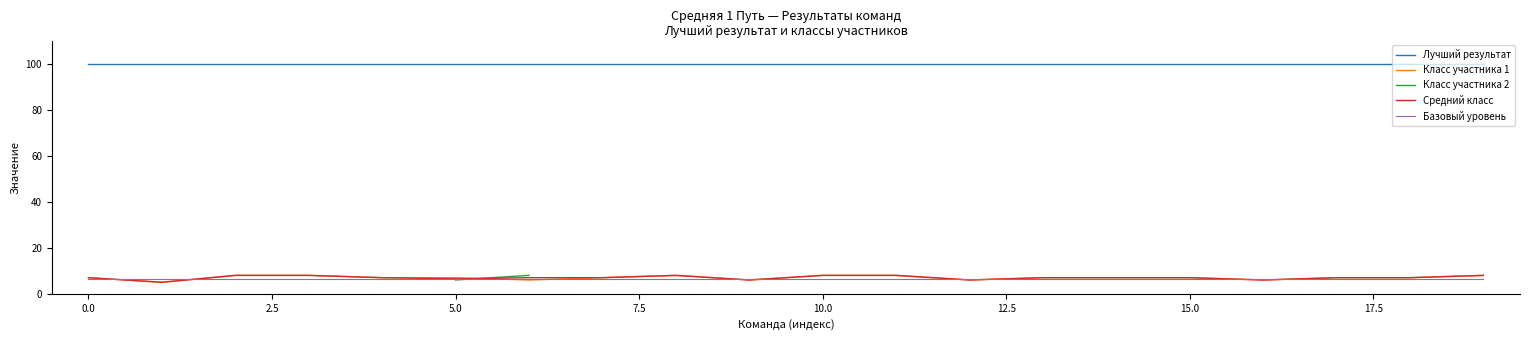

True or false: Средний класс has a value of 9.4 at 17.

False